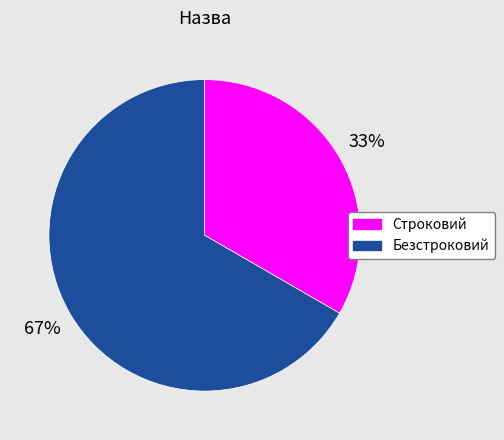

Rank the categories by value from lowest to highest.

Строковий, Безстроковий